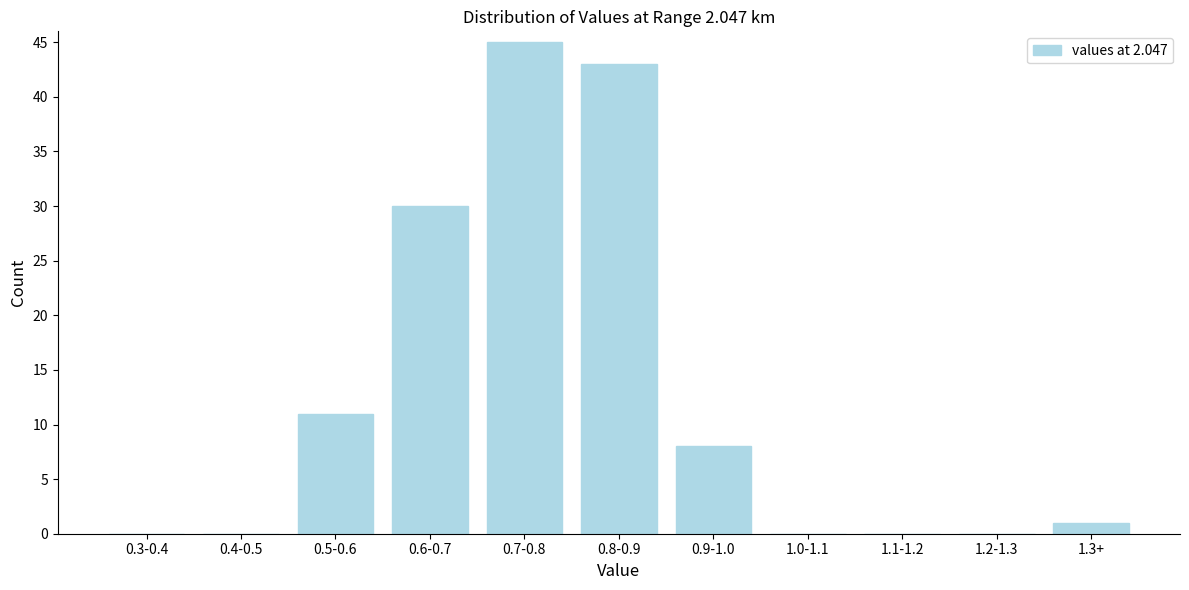

Reading right to left, list all the values displayed in this chart.

1.3+=1	1.2-1.3=0	1.1-1.2=0	1.0-1.1=0	0.9-1.0=8	0.8-0.9=43	0.7-0.8=45	0.6-0.7=30	0.5-0.6=11	0.4-0.5=0	0.3-0.4=0